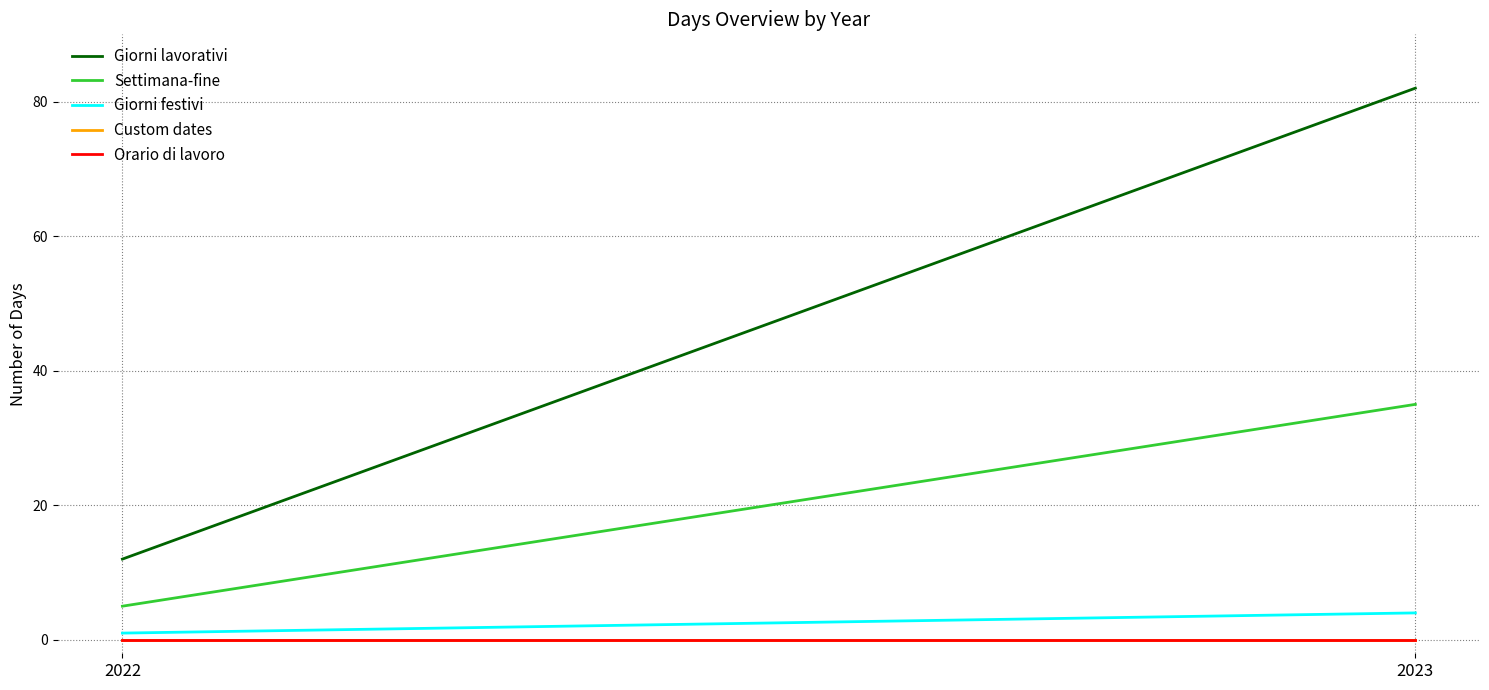

Does the chart display data point markers on the line(s)?

No